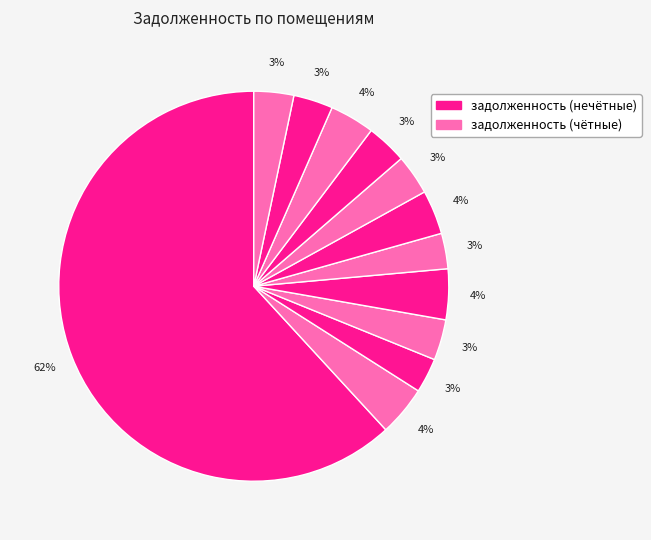

How many segments does this pie chart have?

12